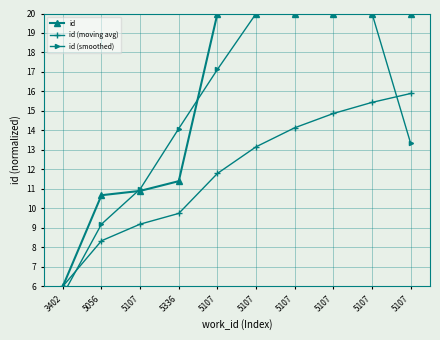

True or false: id and id (moving avg) cross at least once.

False